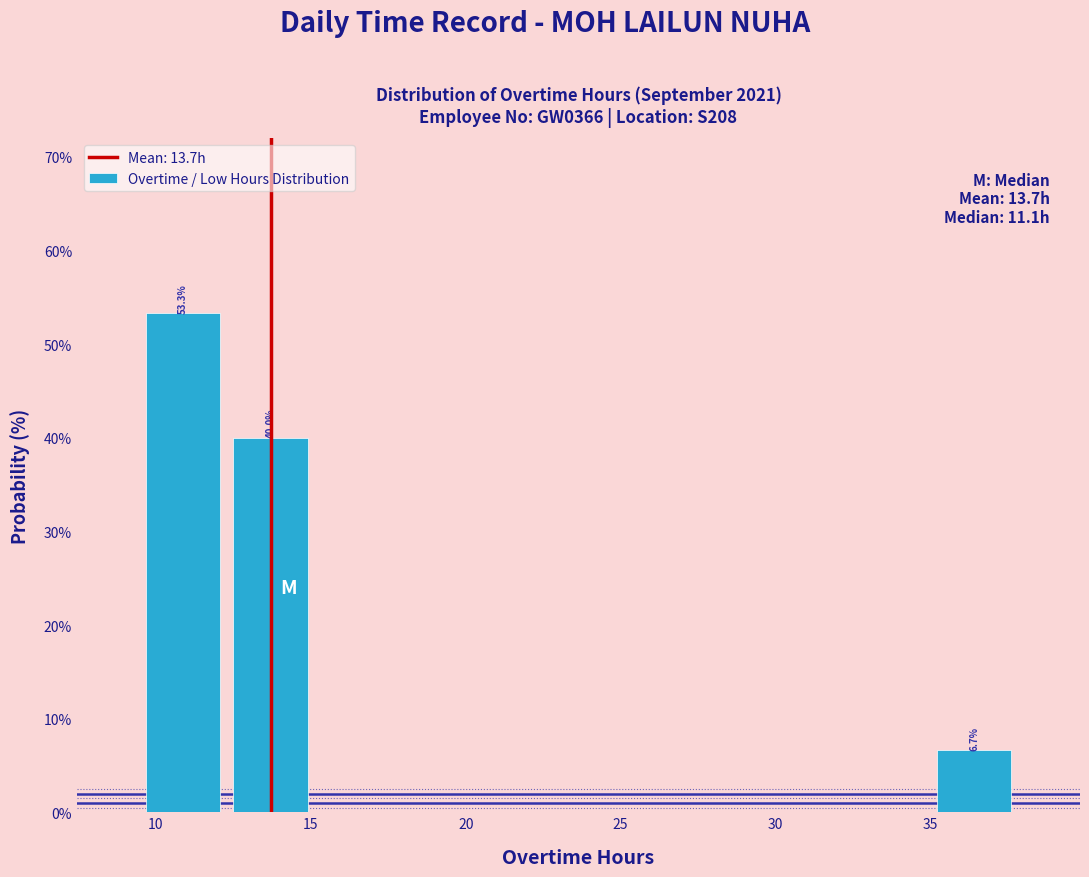

Which range on the x-axis has the tallest bar?

9.5 to 12.5